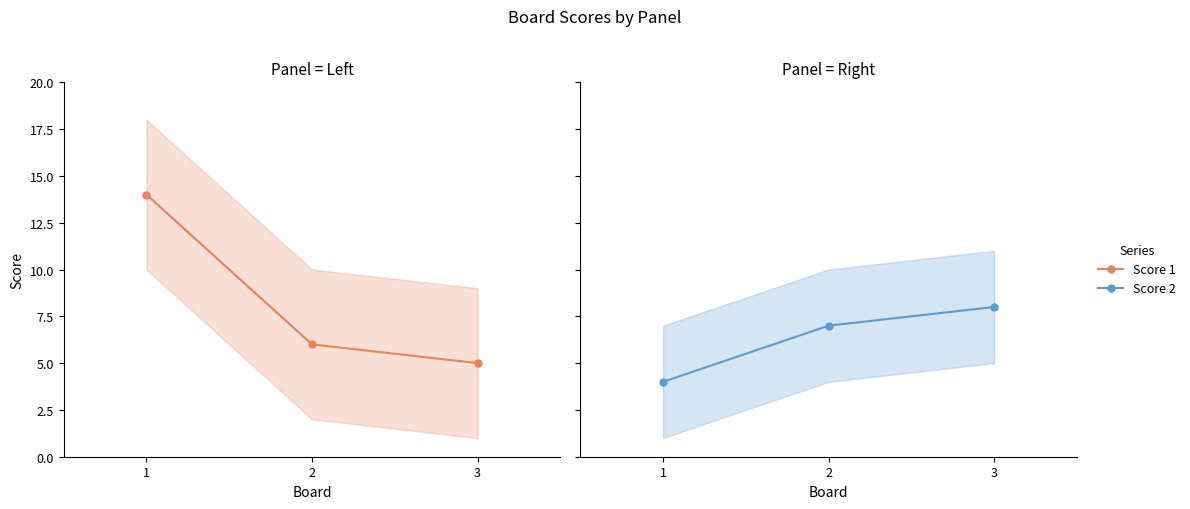

What is the highest value of the Score 1 series?

14